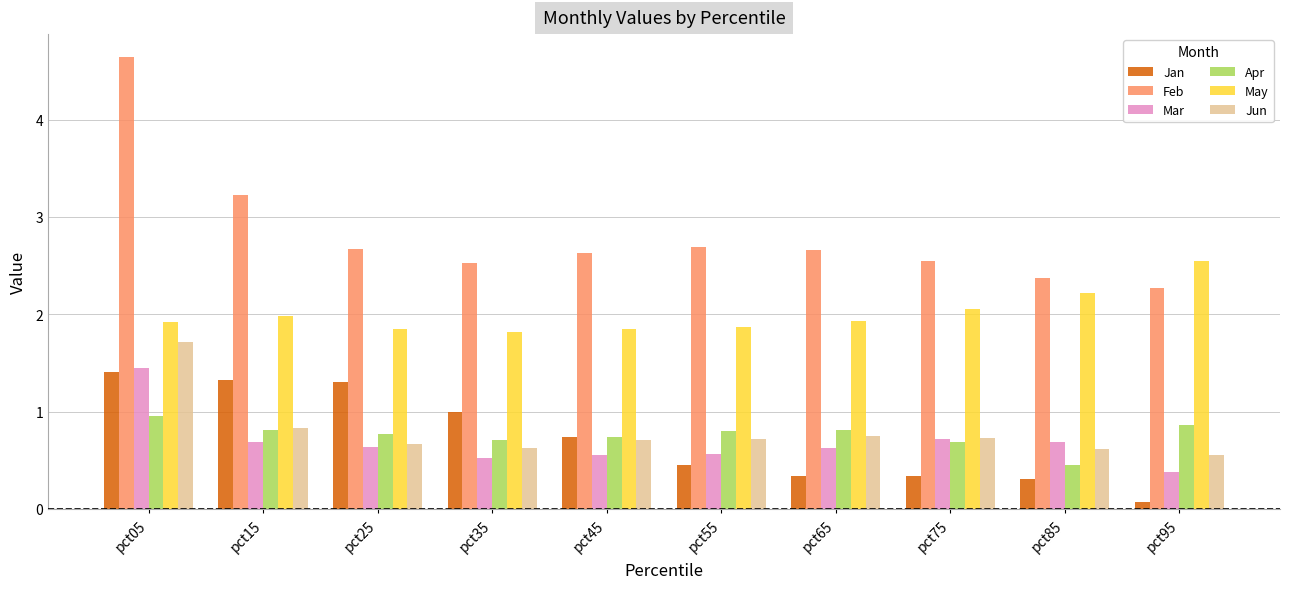

What is the maximum value for Apr?

1.0